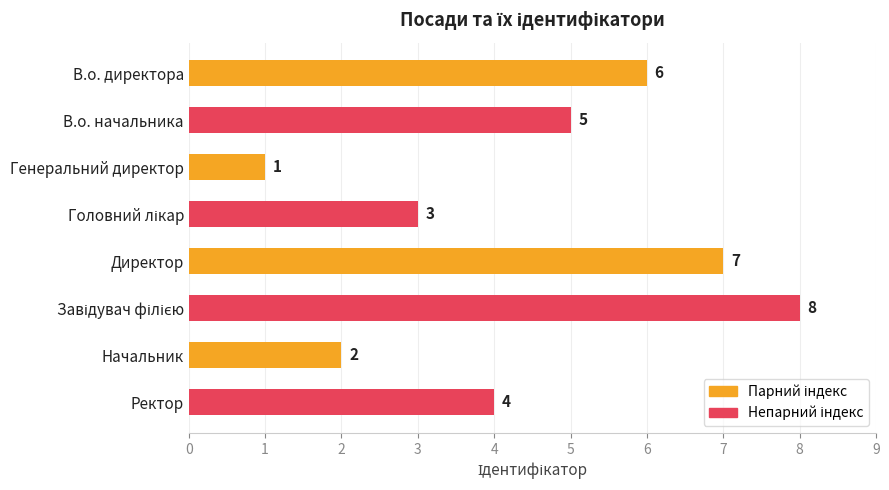

What is the maximum value shown in the chart?

8